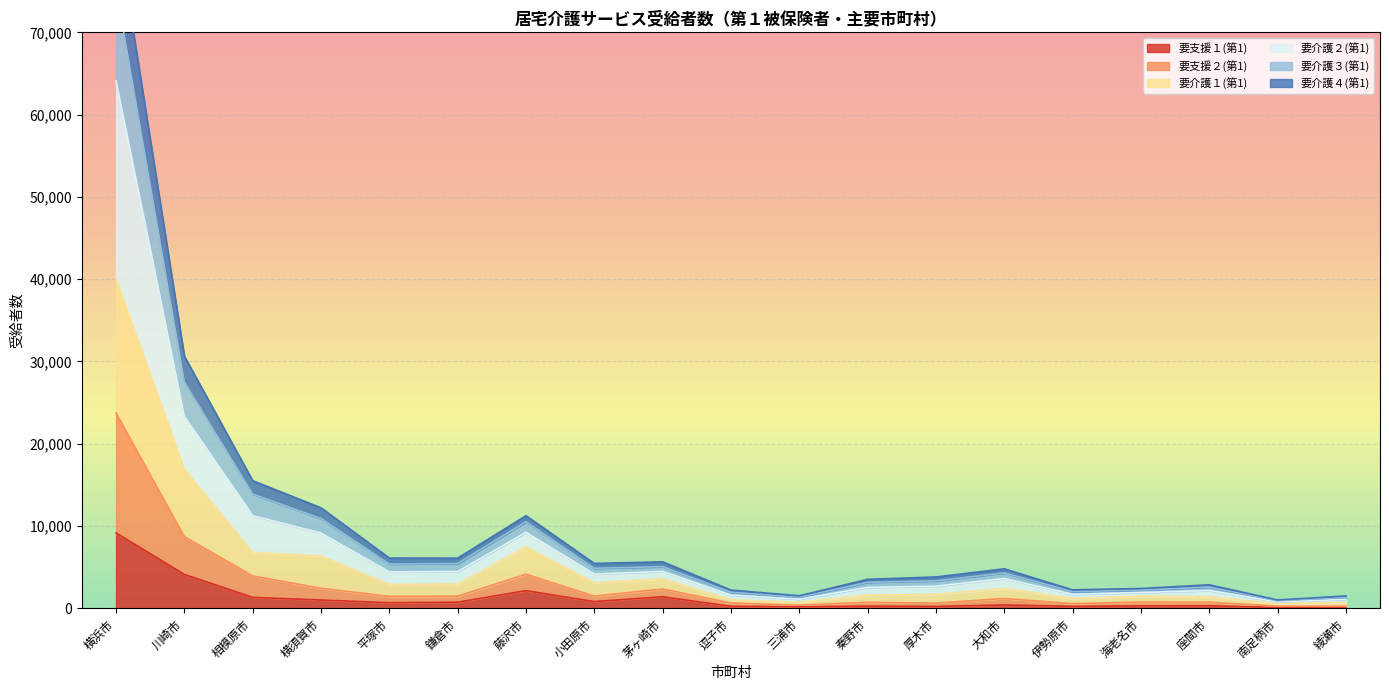

What is the label of the 11th point from the left?

三浦市